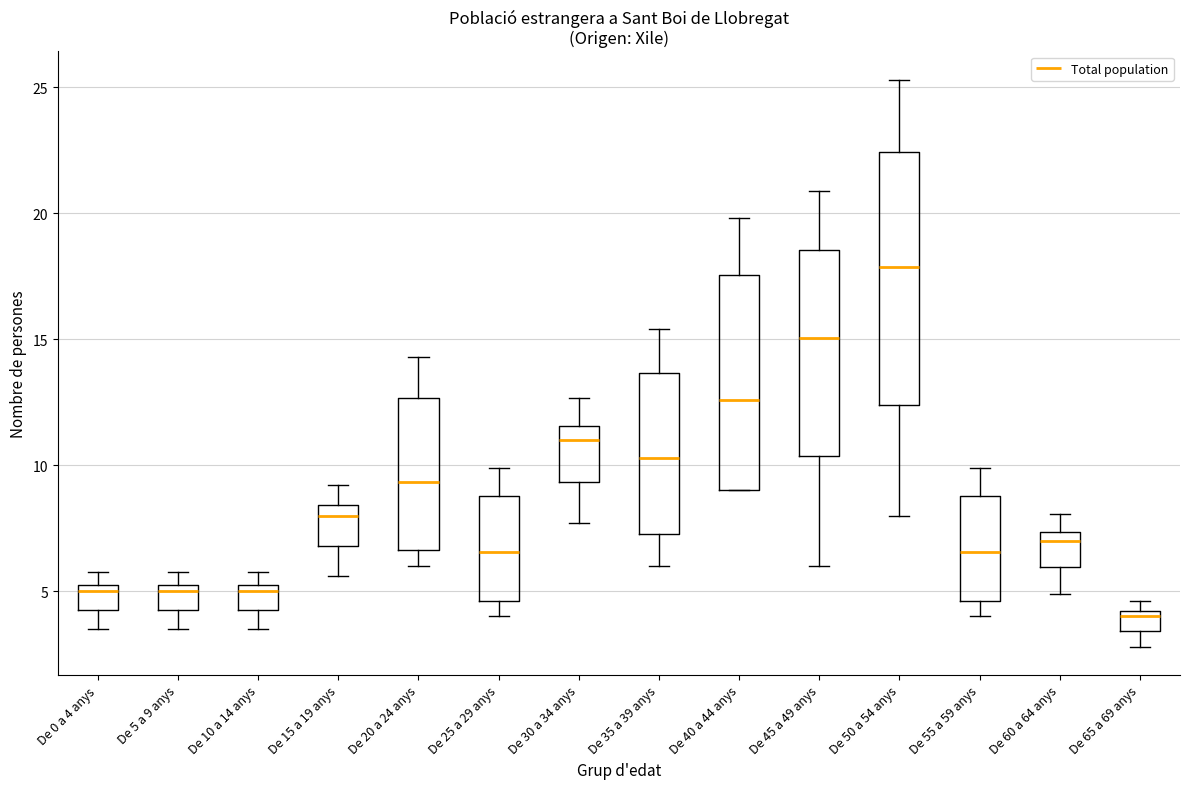

Which box has the highest median line?

De 50 a 54 anys